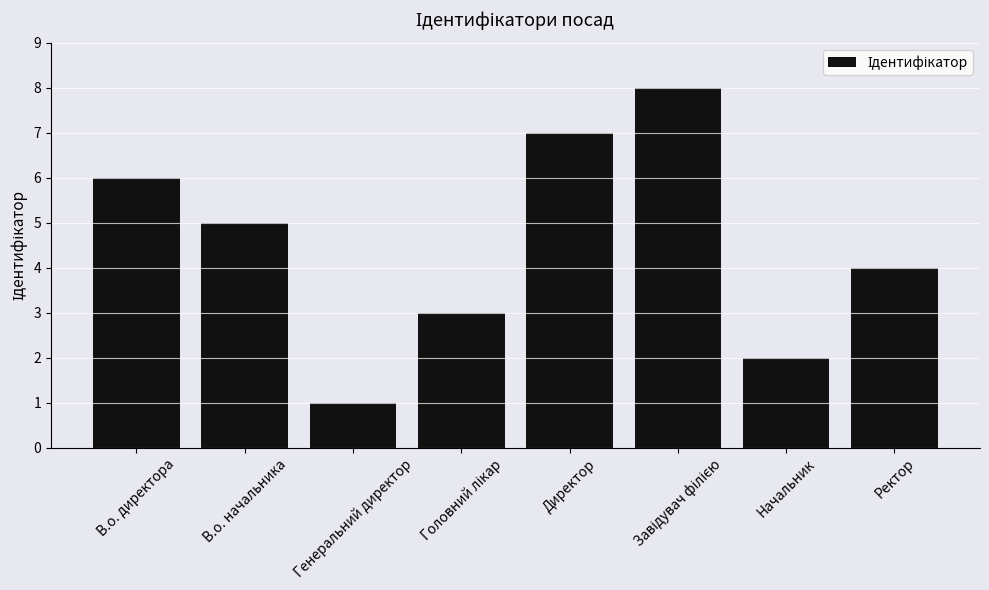

What is the change in value from Генеральний директор to Начальник?

+1